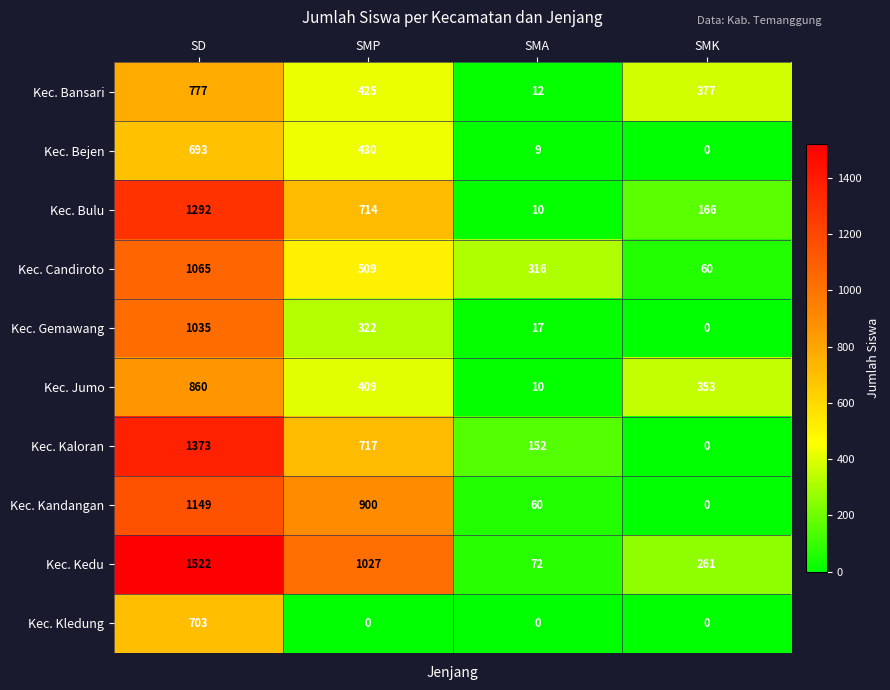

What is the approximate value of Kec. Bulu at SMA?

10